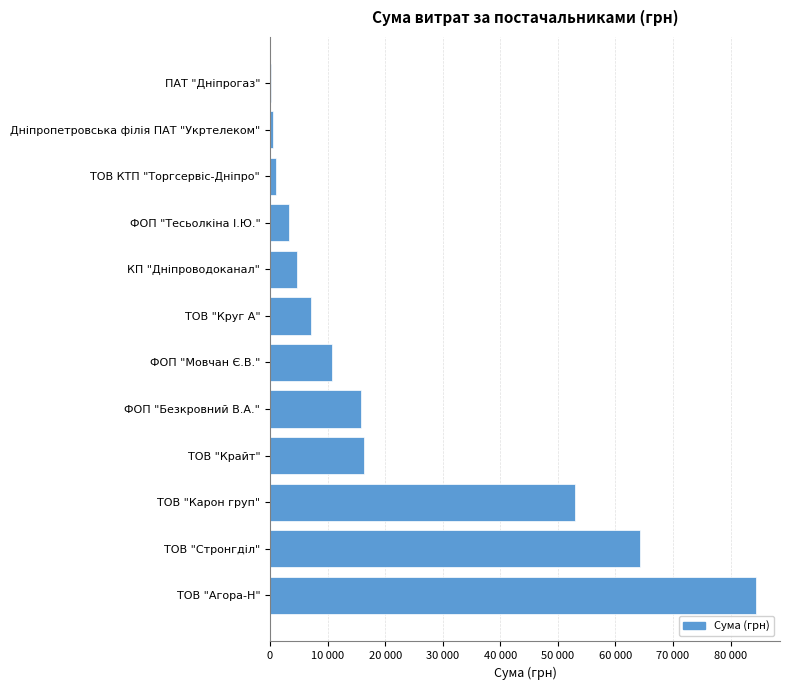

At which label is the value closest to 42269?

ТОВ "Карон груп"